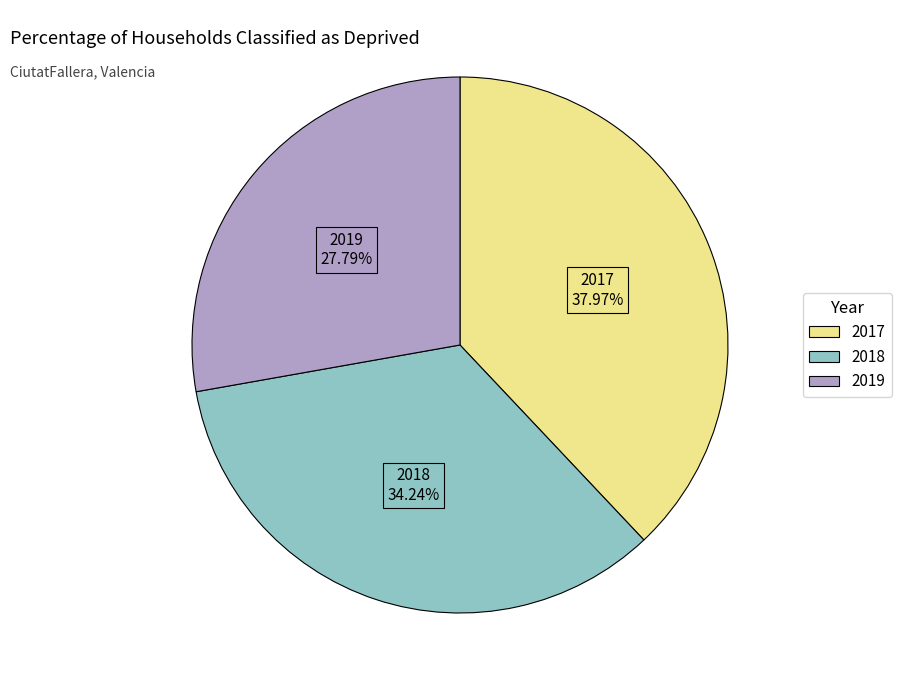

What is the ratio of the value at 2018 to the value at 2017?

0.9